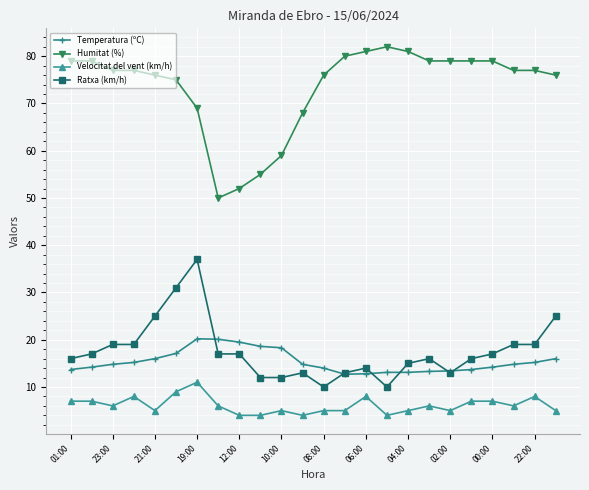

What is the lowest value of the Temperatura (ºC) series?

12.7